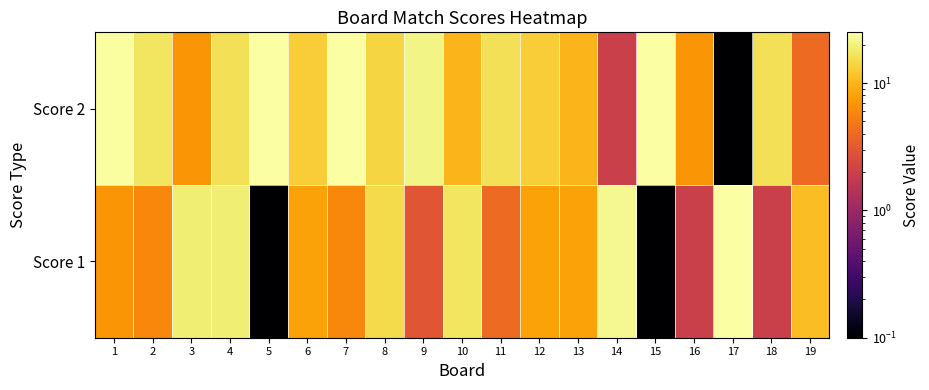

Reading right to left, transcribe all the data shown in this chart.

Score 1: 19=11.0	18=2.0	17=25.0	16=2.0	15=0.1	14=22.0	13=8.0	12=8.0	11=4.0	10=17.0	9=3.0	8=15.0	7=6.0	6=8.0	5=0.1	4=19.0	3=19.0	2=6.0	1=7.0
Score 2: 19=4.0	18=16.0	17=0.1	16=7.0	15=25.0	14=2.0	13=10.0	12=13.0	11=16.0	10=10.0	9=21.0	8=14.0	7=25.0	6=13.0	5=25.0	4=16.0	3=7.0	2=17.0	1=24.0